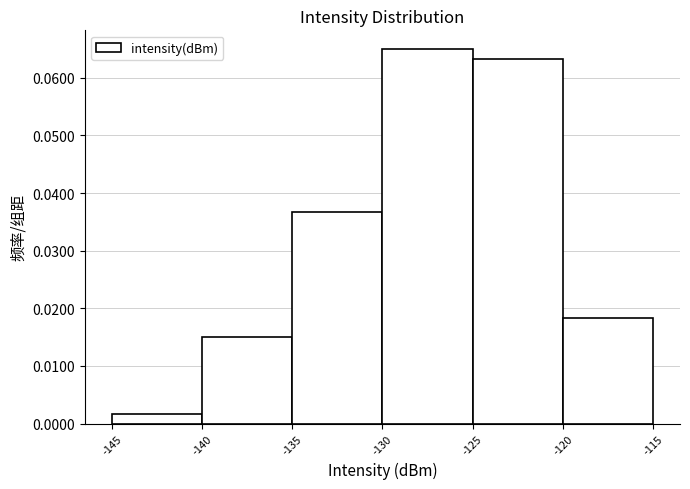

What is the height of the bar covering -120 to -115 on the x-axis? The values are not printed on the chart, so give them approximately, as read against the axis.

0.018